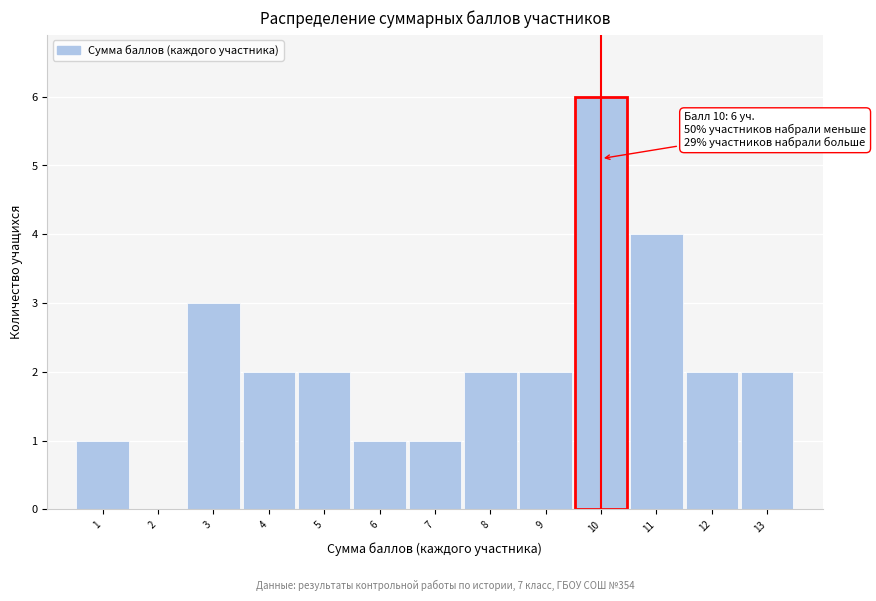

Over which range of the x-axis is the bar tallest?

9.5 to 10.5